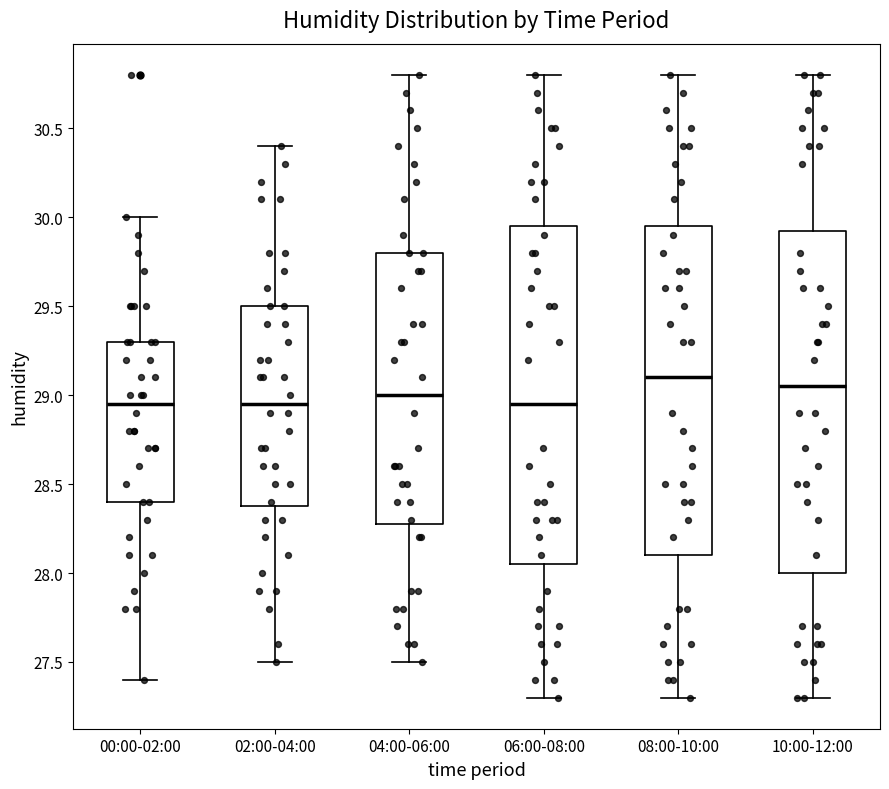

Where does the upper whisker of the box for 00:00-02:00 end on the y-axis? The values are not printed on the chart, so give them approximately, as read against the axis.

30.00